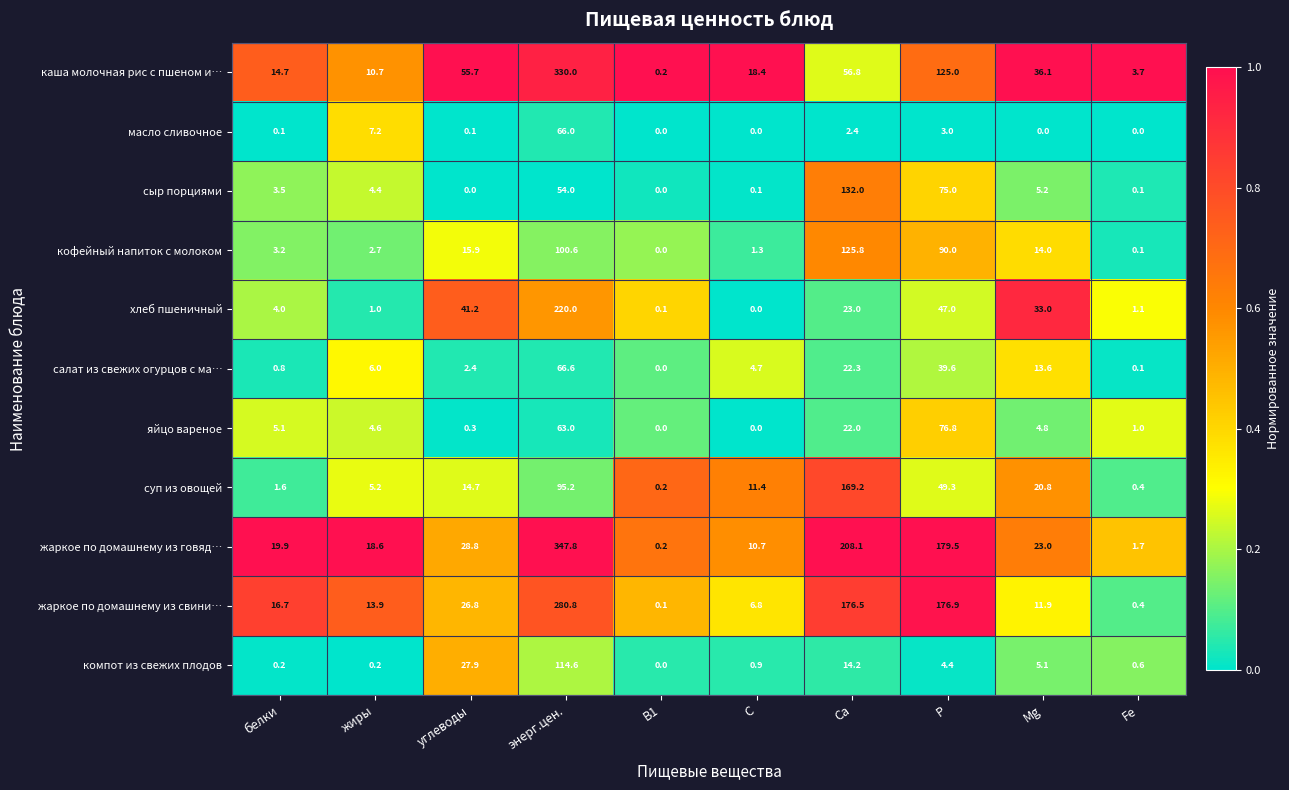

At which category does the chart reach its peak across all series?

энерг.цен.